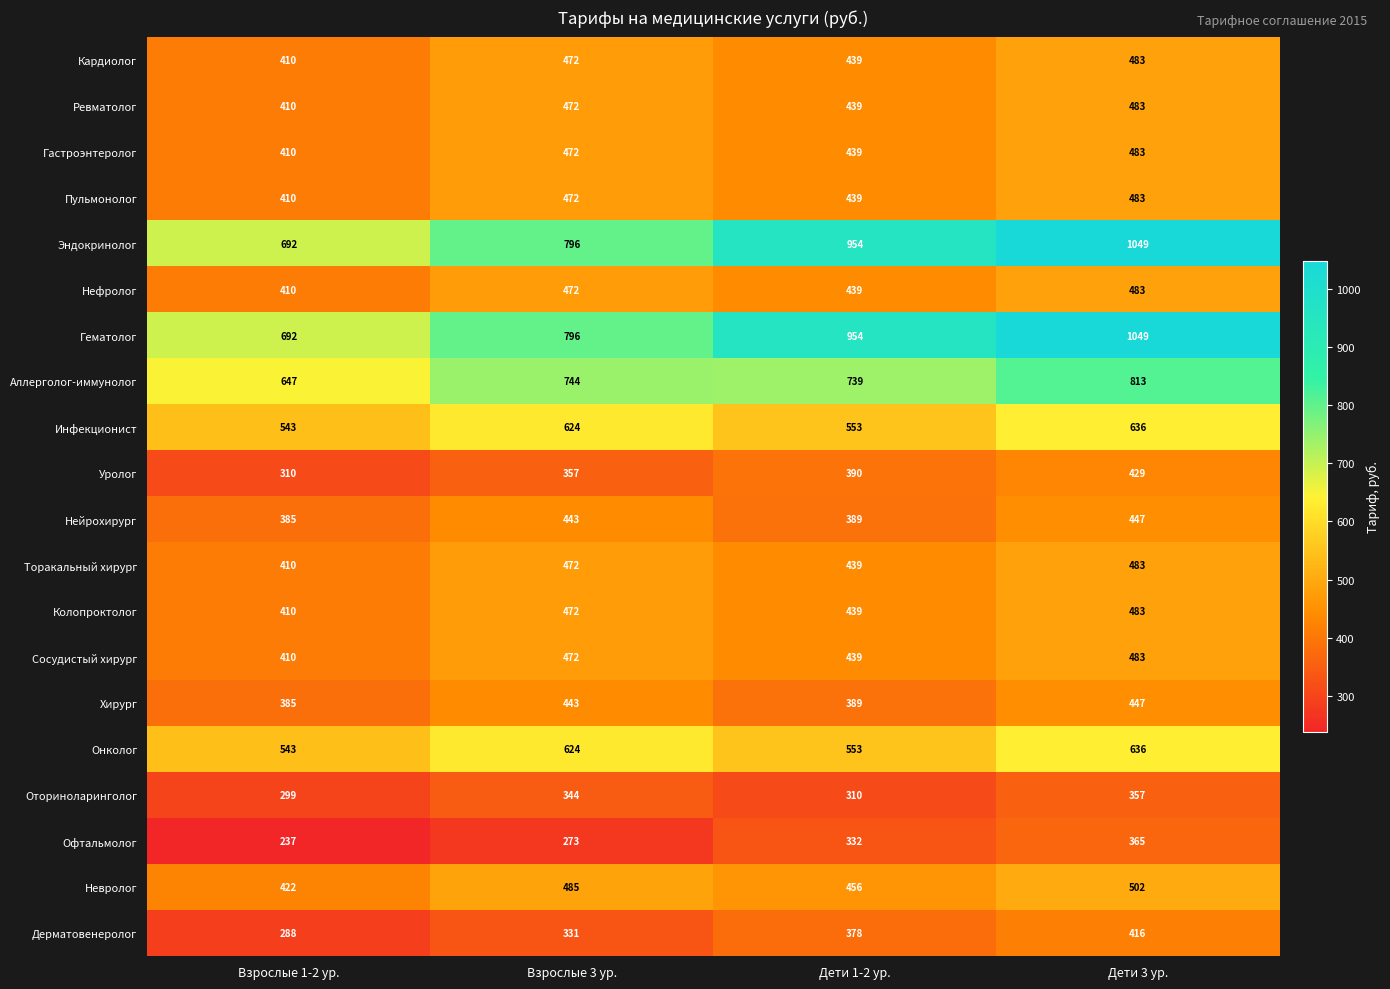

What is the total value across all series at Взрослые 3 ур.?

10036